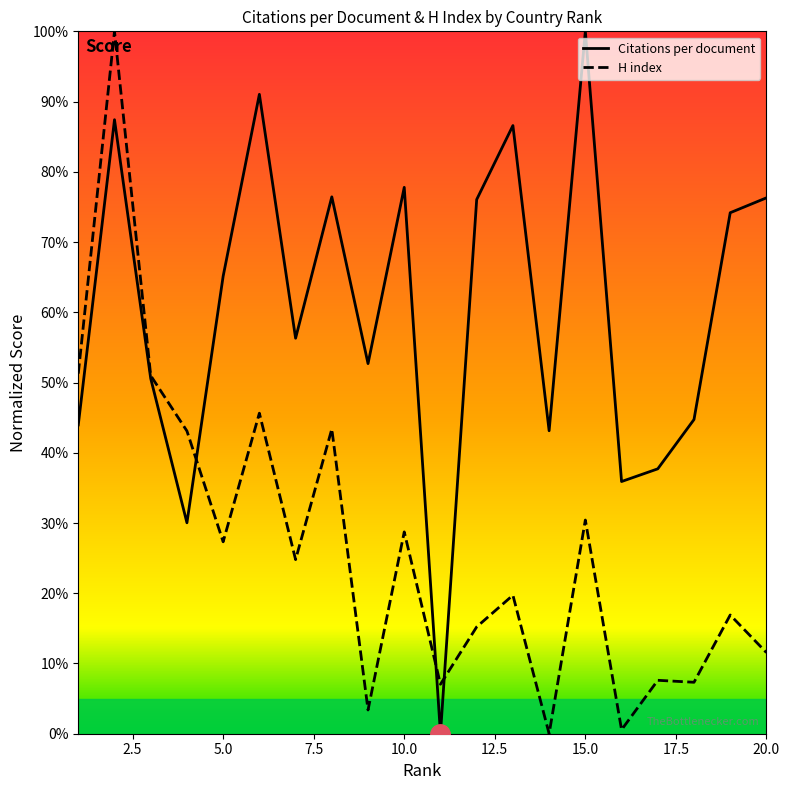

What is the maximum value for Citations per document?

100.0